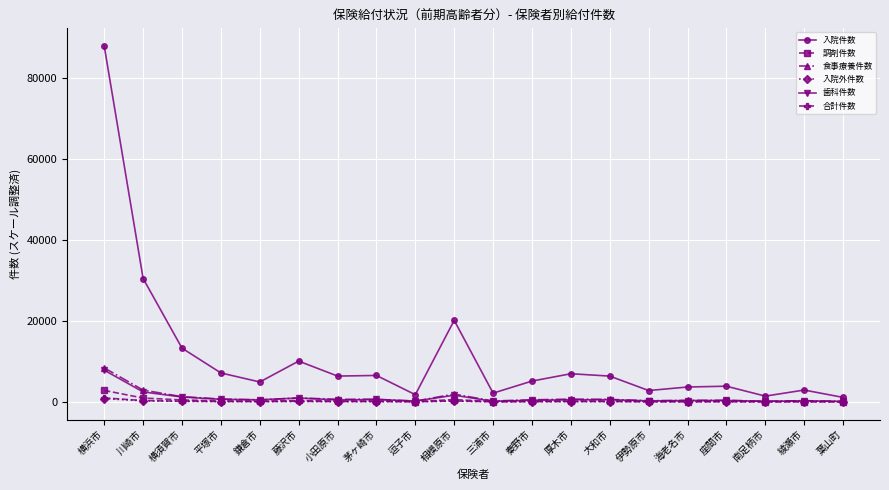

What is the total value across all series at 三浦市?

2552.0